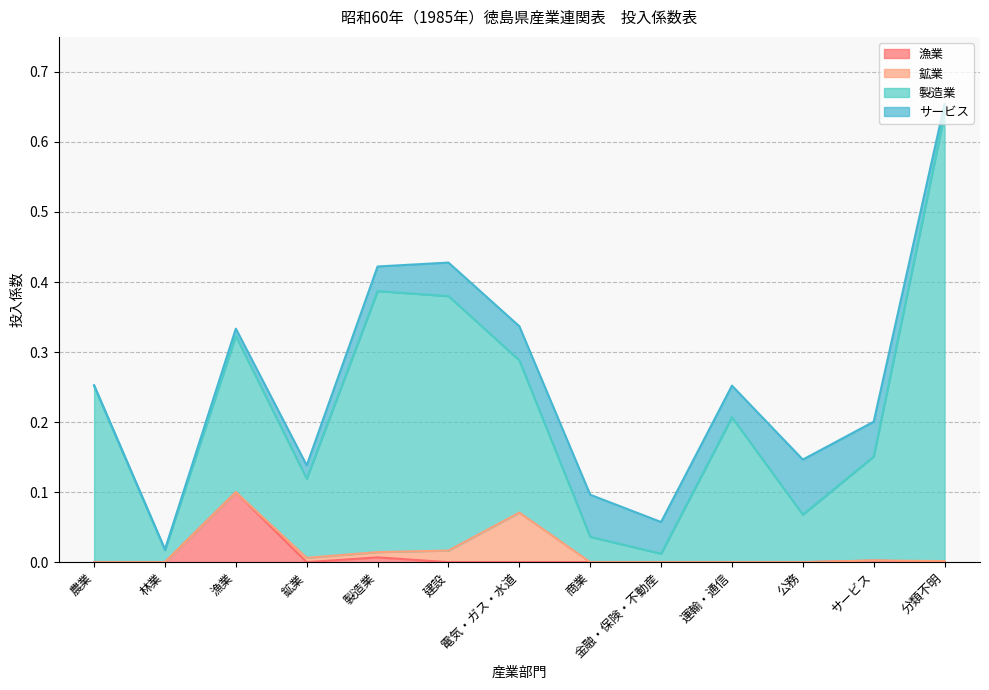

What is the average value of the 製造業 series?

0.2